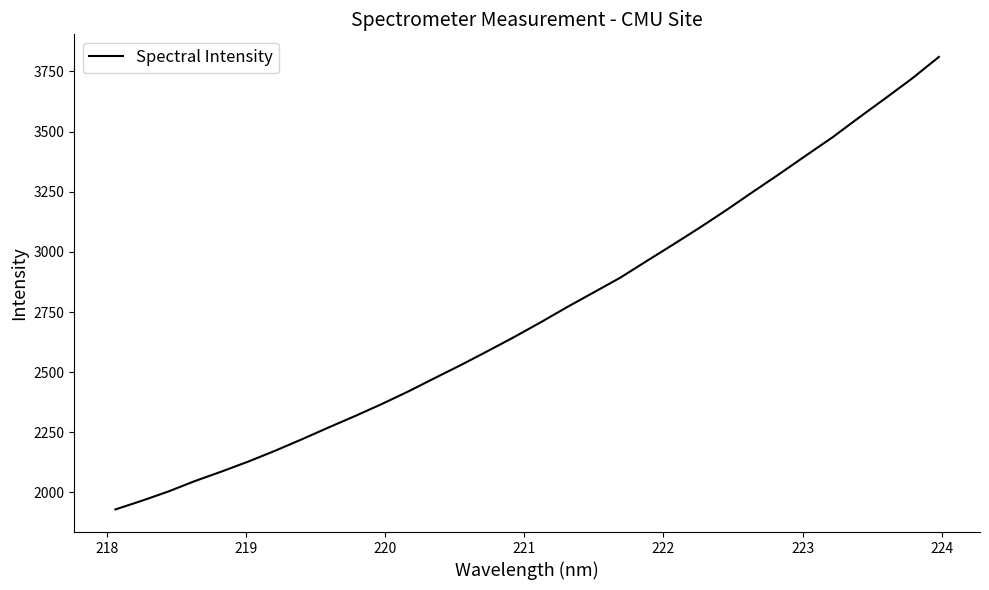

What is the maximum value shown in the chart?

3810.3